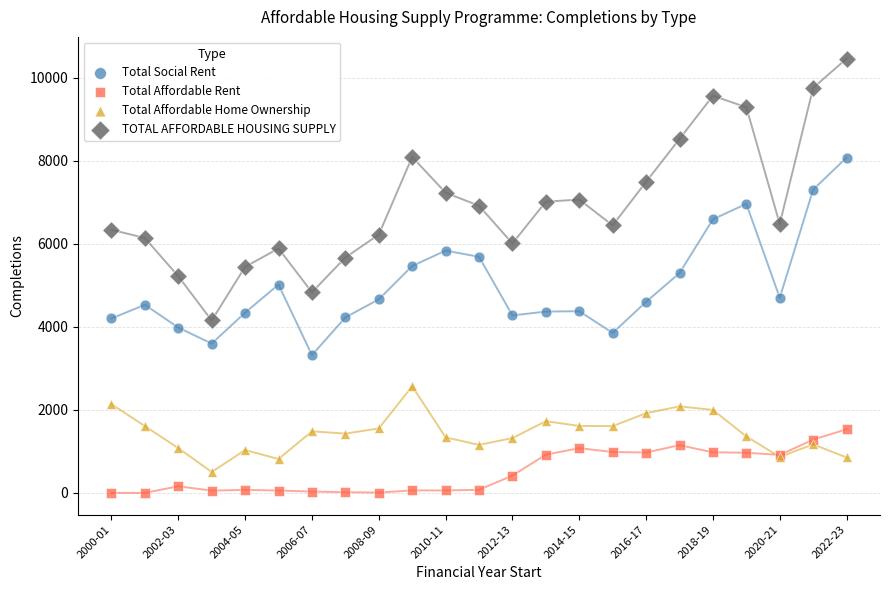

Which series reaches the maximum Y coordinate?

TOTAL AFFORDABLE HOUSING SUPPLY